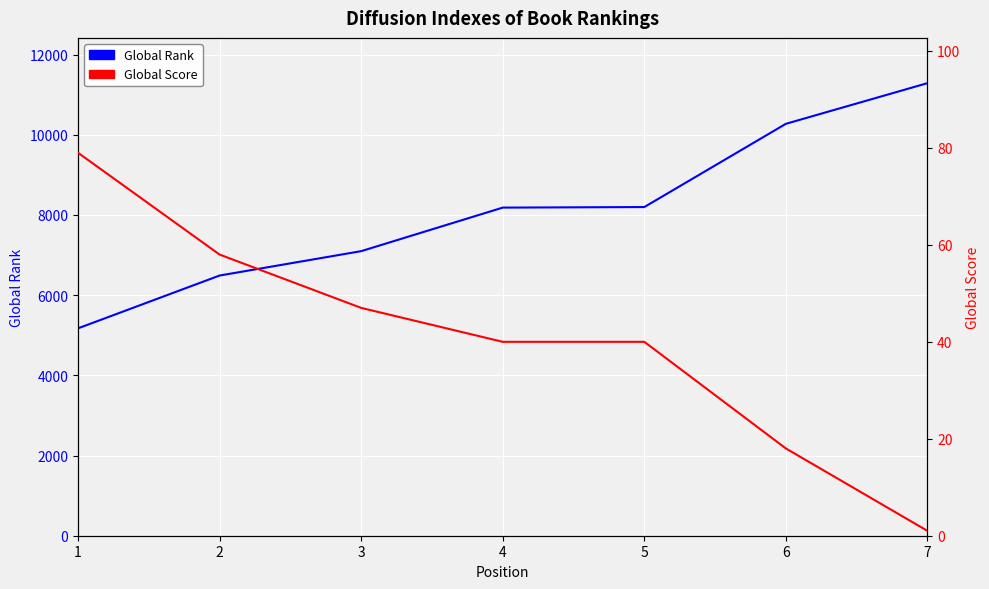

Count the Global Score values in the range 18 to 58.

5